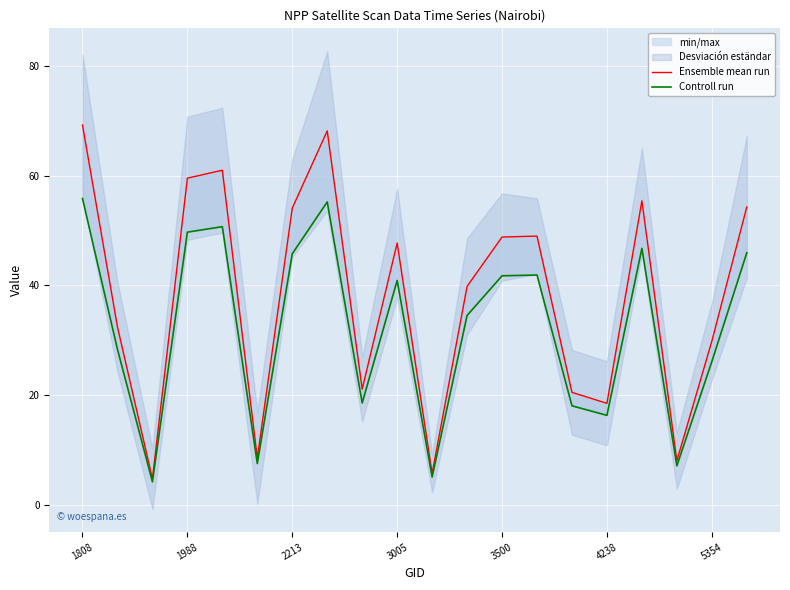

Rank the series at 8 from highest to lowest value.

Ensemble mean run, Controll run